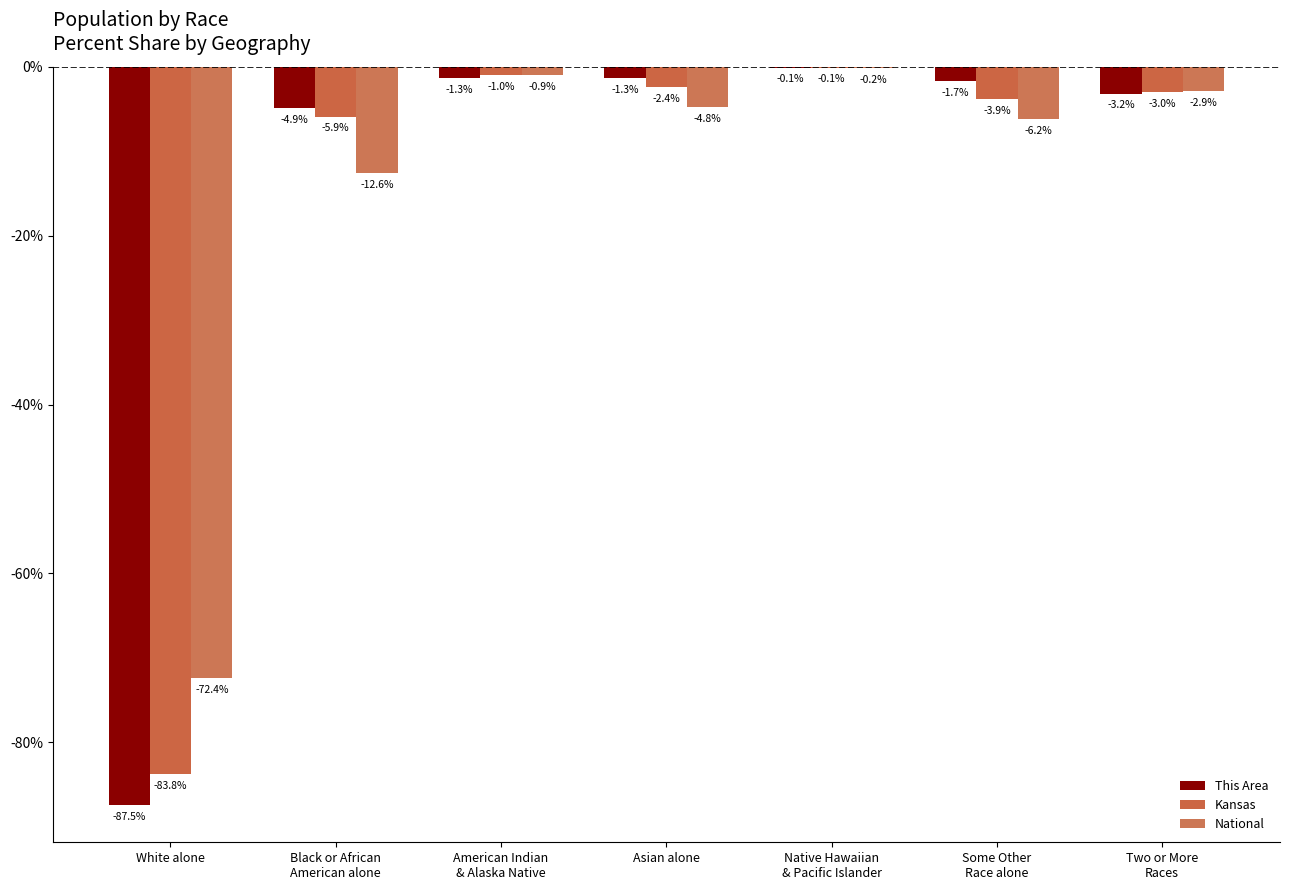

What value does the Kansas series have at Native Hawaiian
& Pacific Islander?

-0.1